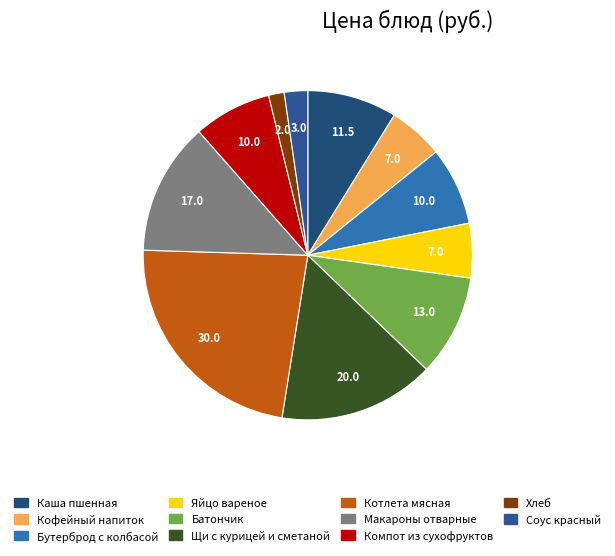

What percentage do Батончик and Щи с курицей и сметаной together represent?

25.3%